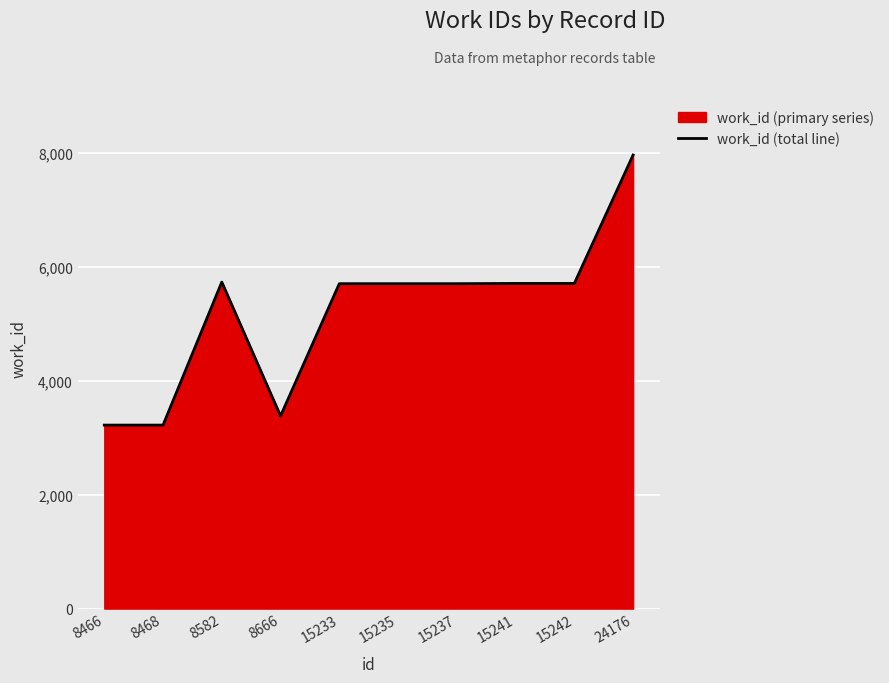

True or false: the data shows 8491 at 15241.

False